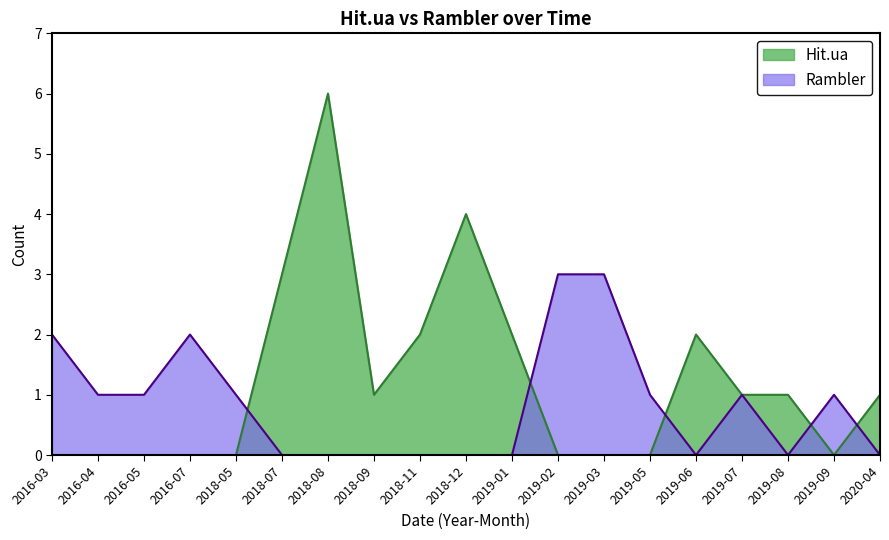

What is the total value across all series at 2018-09?

1